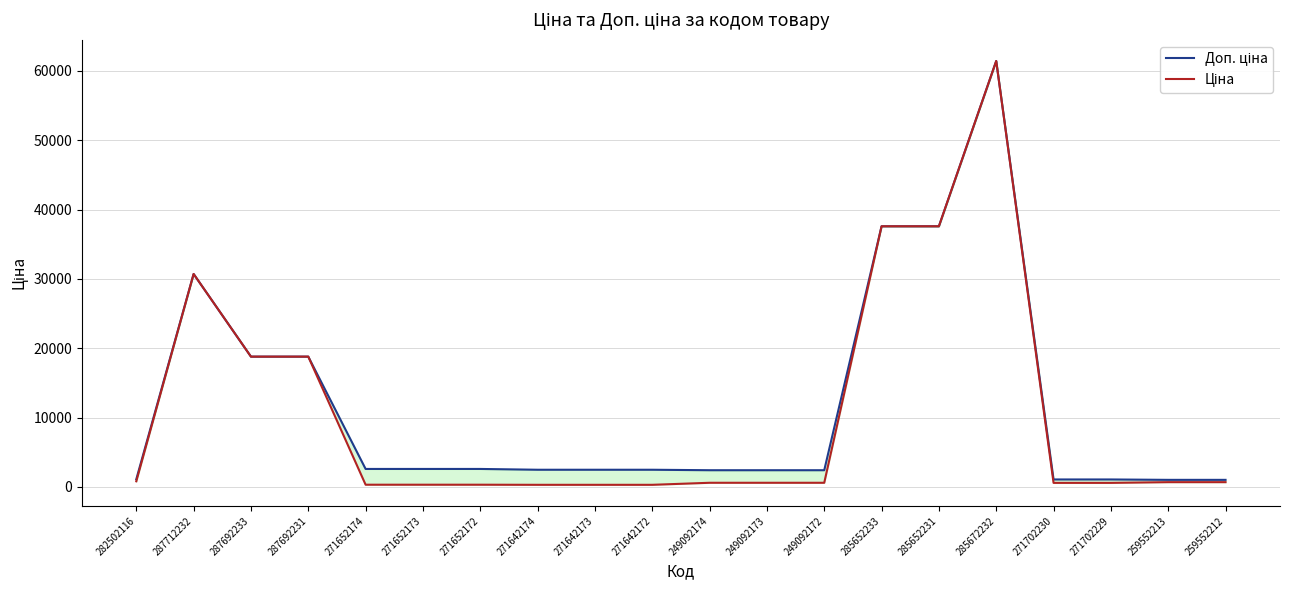

List the labels in order of Ціна value, largest first.

285672232, 285652233, 285652231, 287712232, 287692233, 287692231, 282502116, 259552213, 259552212, 249092174, 249092173, 249092172, 271702230, 271702229, 271652174, 271652173, 271652172, 271642174, 271642173, 271642172